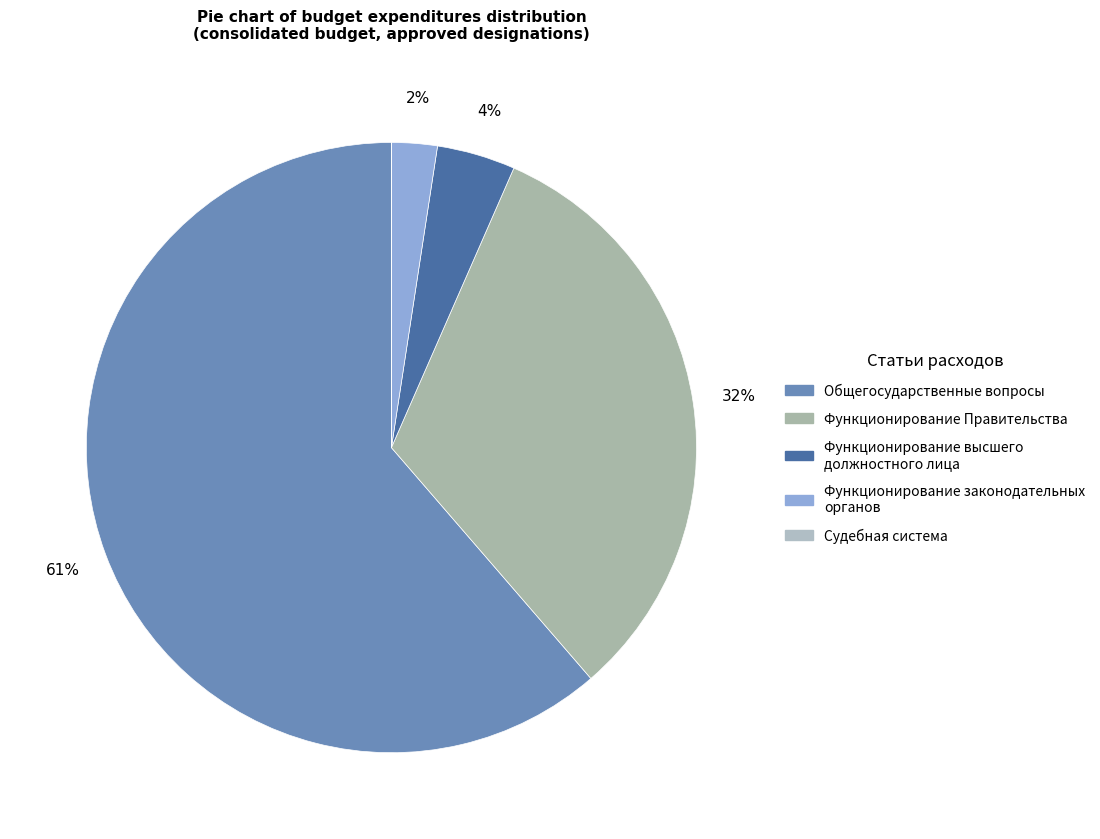

To the nearest percent, what is the average slice percentage?

20%